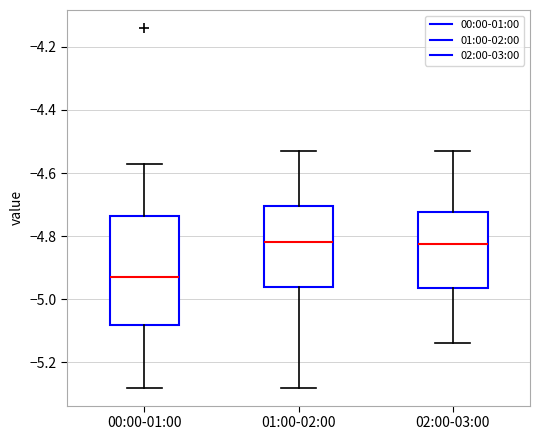

Where does the lower whisker of the box for 01:00-02:00 end on the y-axis? The values are not printed on the chart, so give them approximately, as read against the axis.

-5.28